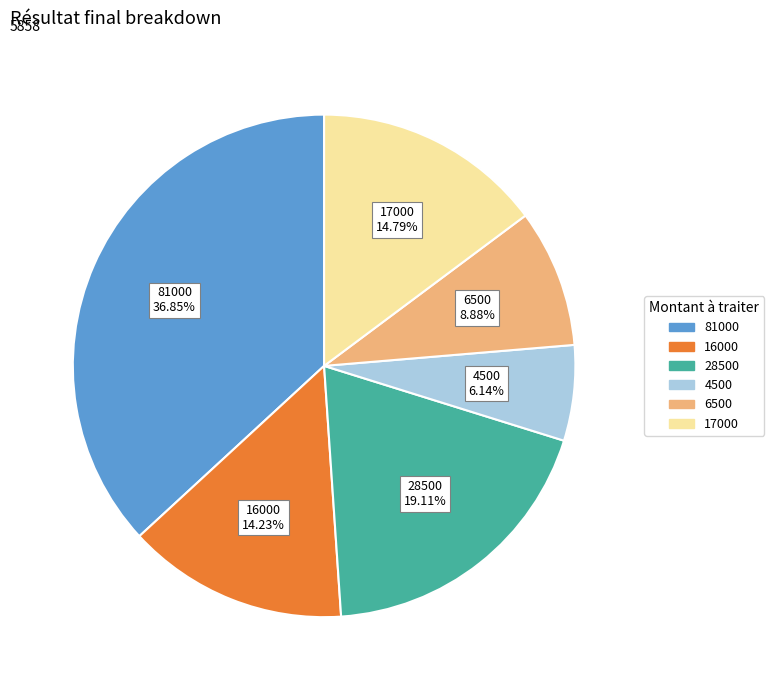

Rank the categories by value from highest to lowest.

81000, 28500, 17000, 16000, 6500, 4500